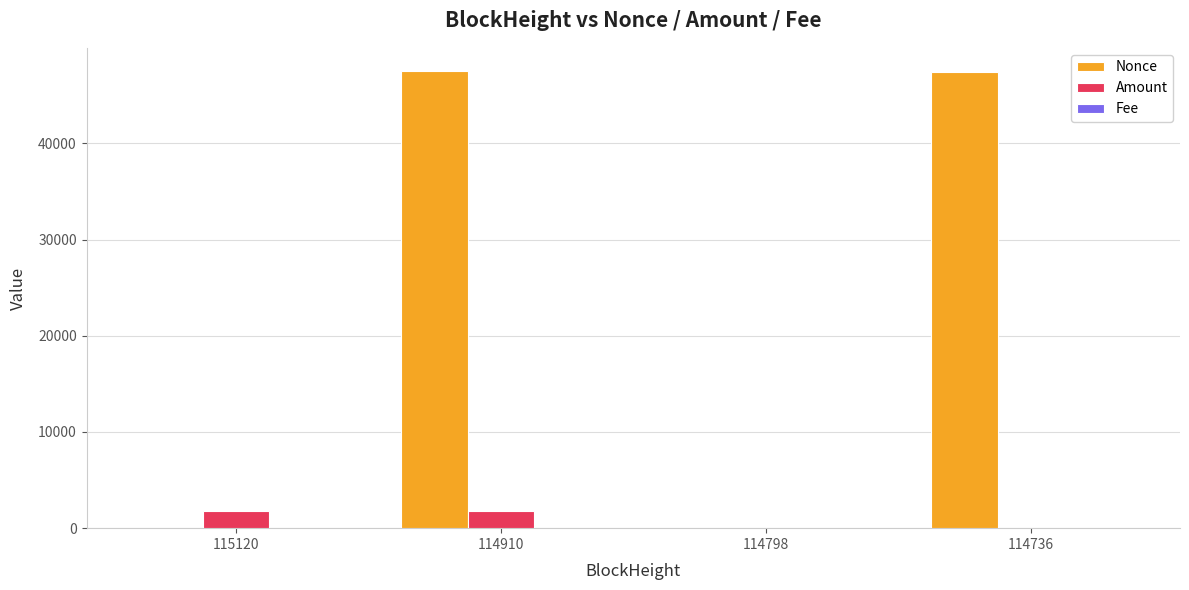

How many data points does each series have?

4